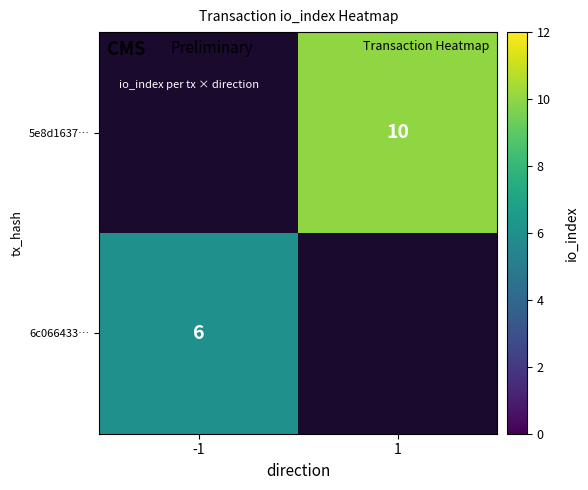

Is it true that 5e8d1637… equals 14 at 1?

False